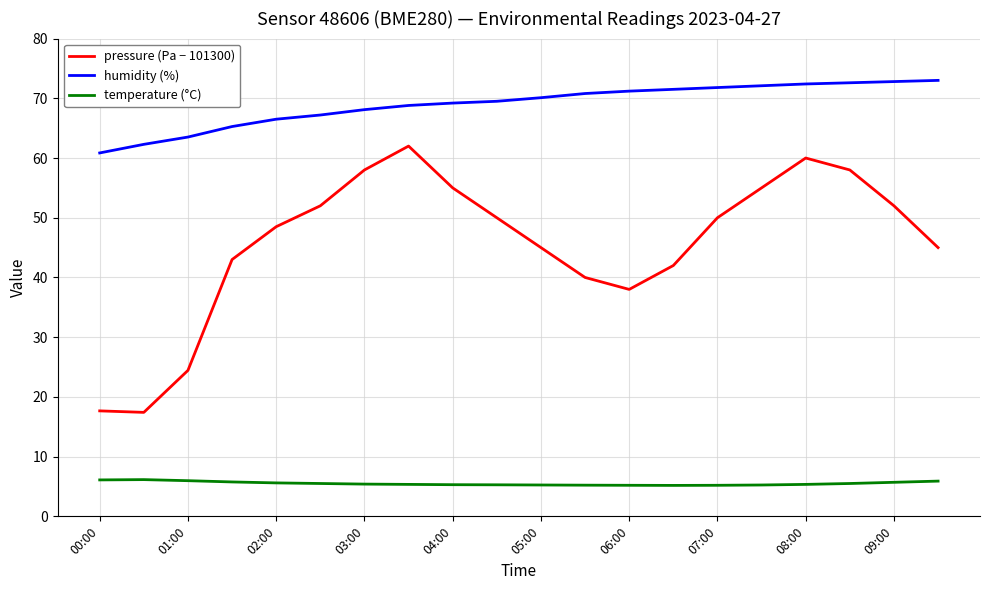

What is the greatest value displayed?

73.0